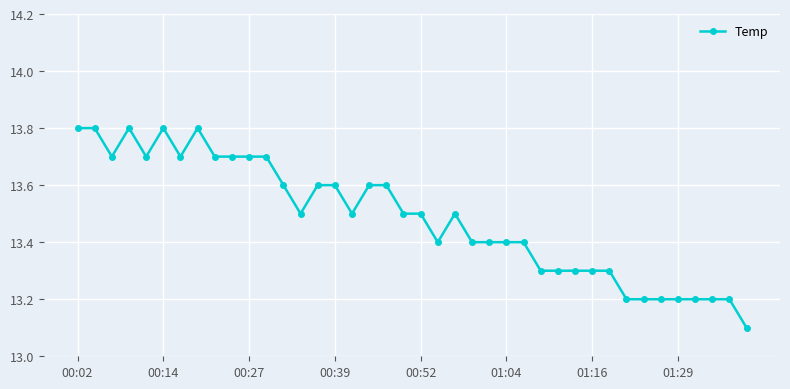

What is the greatest value displayed?

13.8